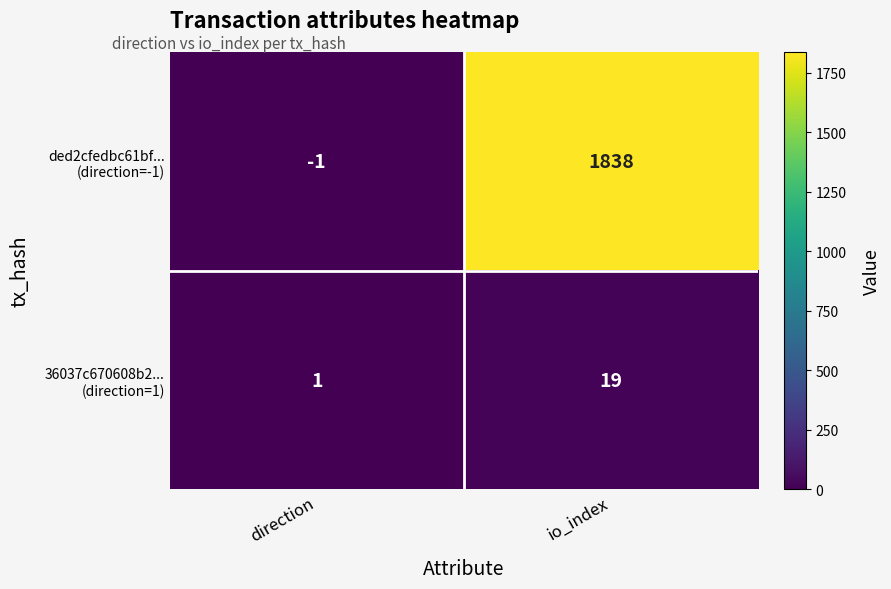

What is the greatest value displayed?

1838